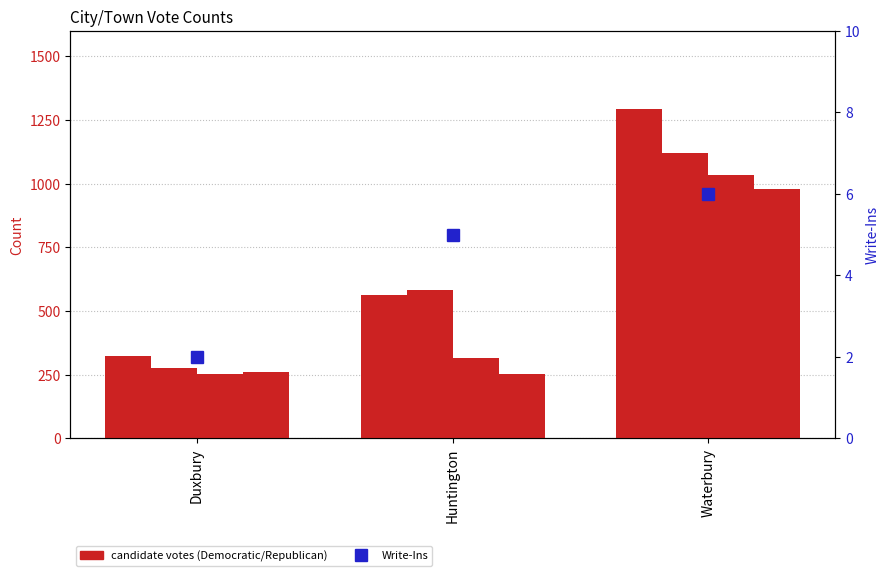

What is the sum of all George P. Wisell values?

1601